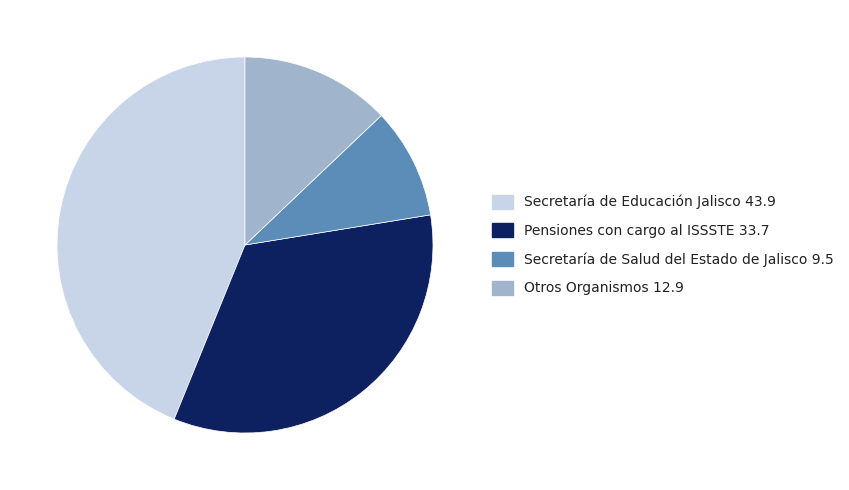

Is there any slice that represents more than half of the pie?

No